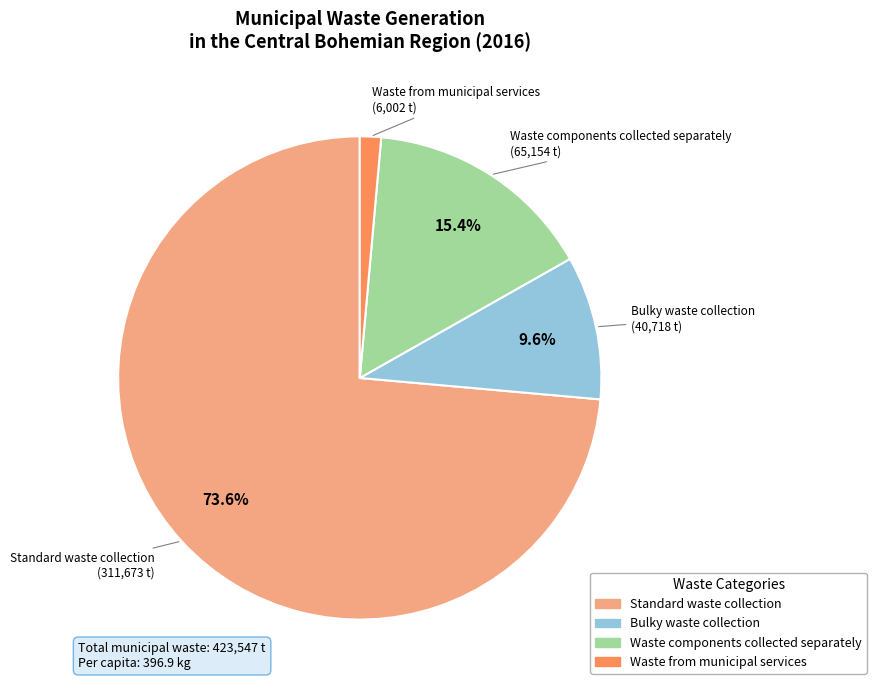

What is the smallest slice in the pie chart?

Waste from municipal services